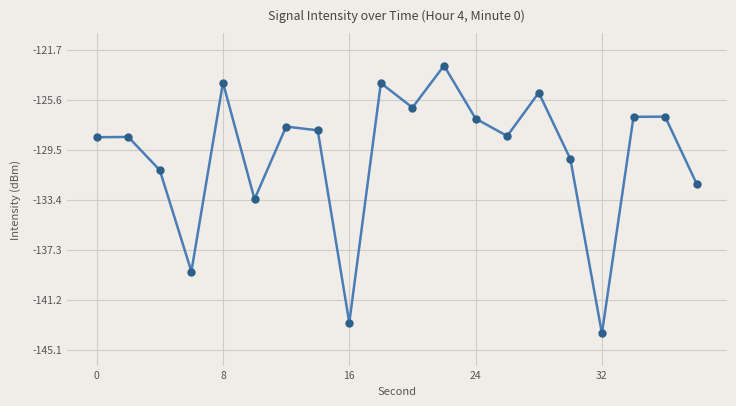

How many interior local valleys (lower than both neighbors) does the data have?

6